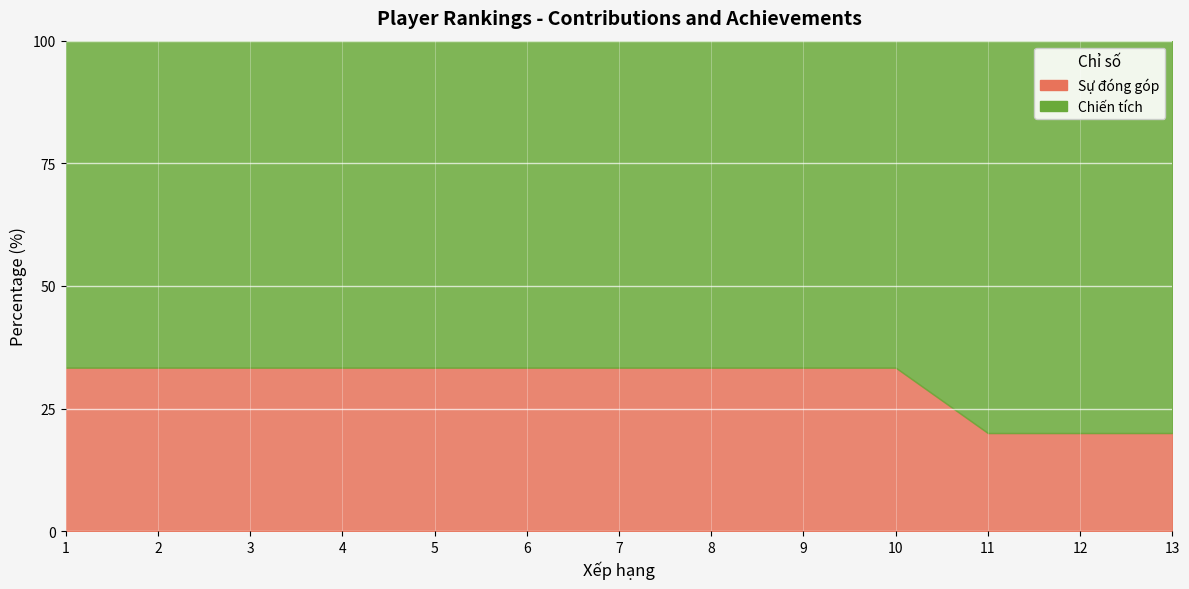

True or false: Sự đóng góp and Chiến tích intersect in this chart.

False